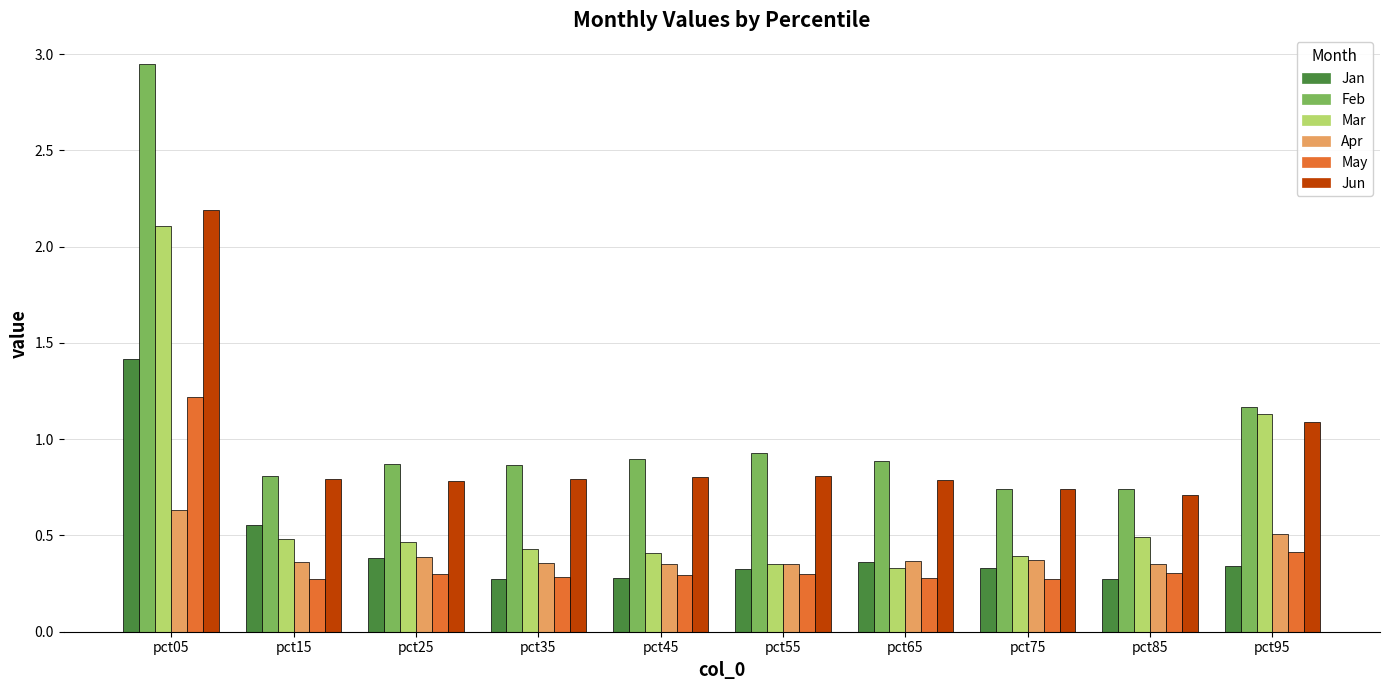

Read the Jun value at pct65.

0.8